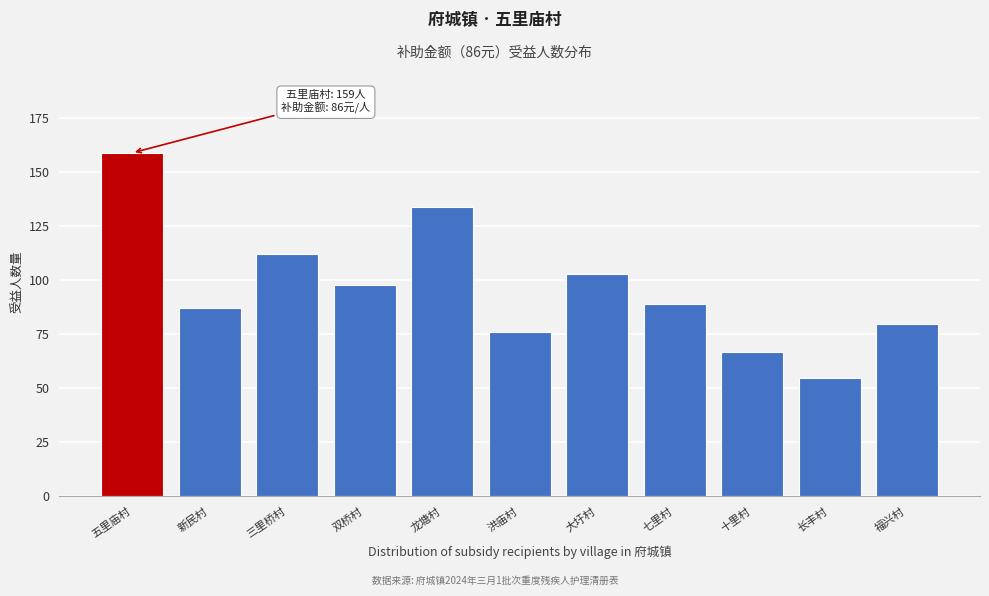

Reading left to right, transcribe all the data shown in this chart.

159	87	112	98	134	76	103	89	67	55	80